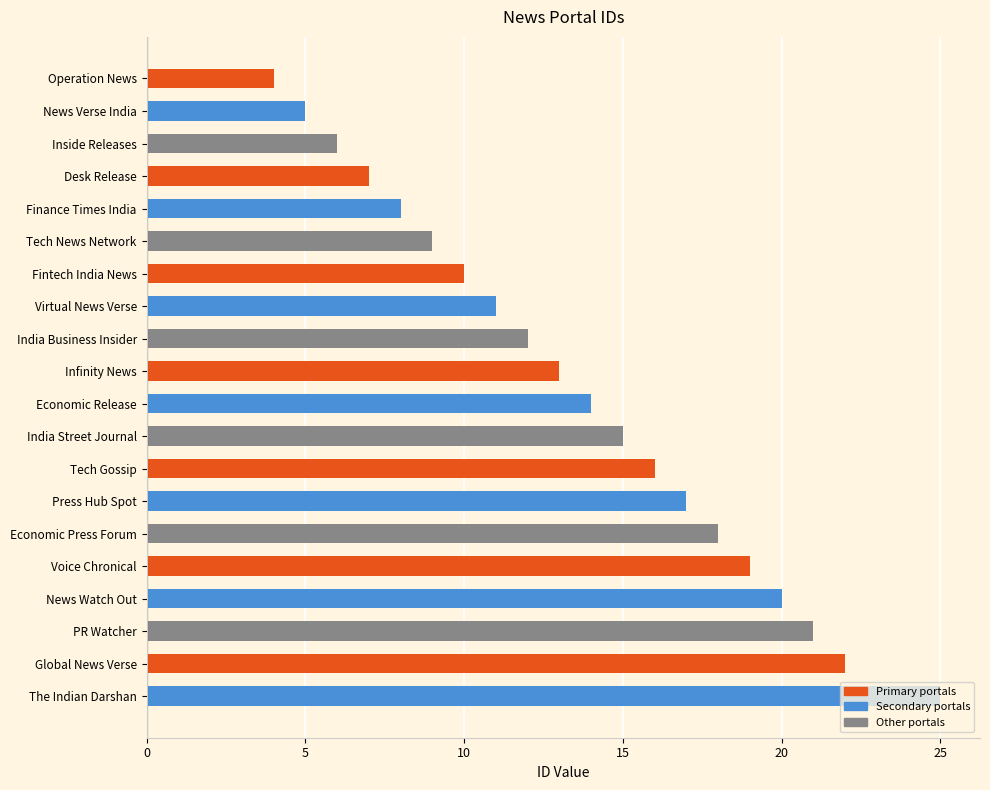

What is the change in value from Operation News to Tech News Network?

+5